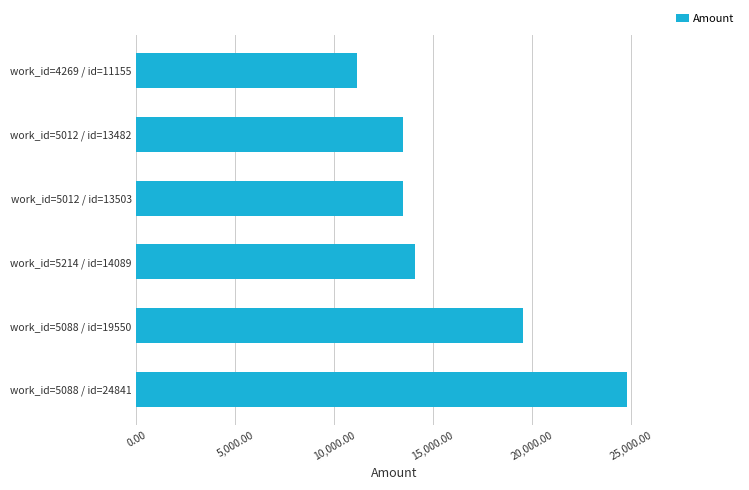

At which category does the chart reach its peak across all series?

work_id=5088 / id=24841